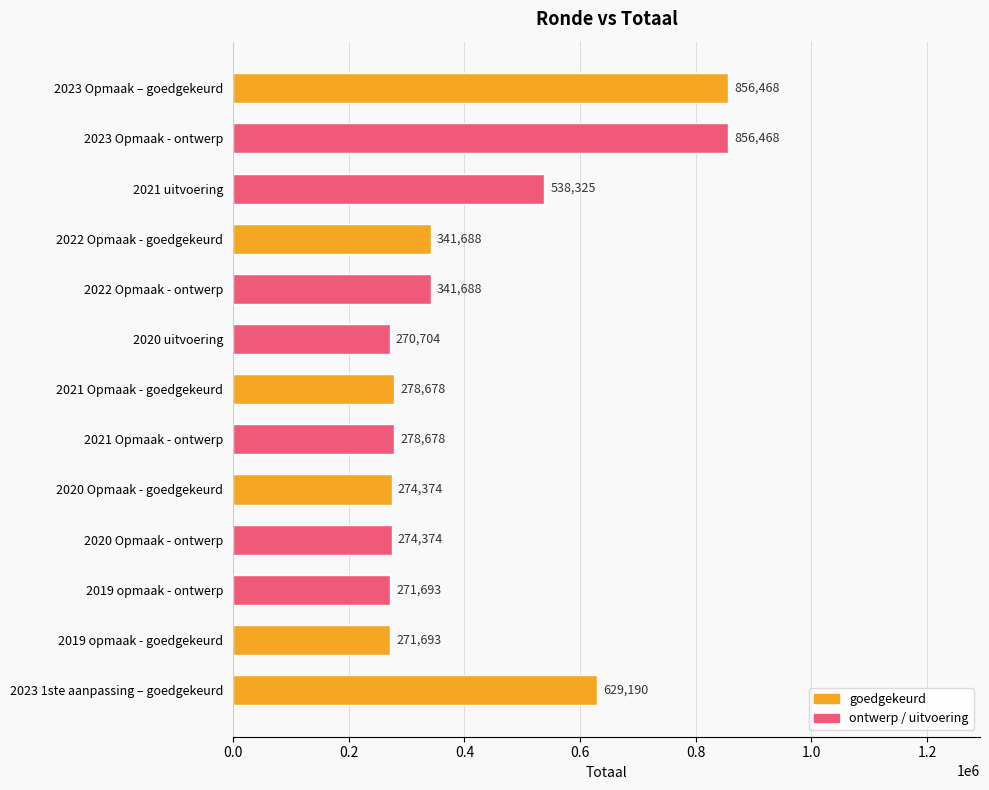

What position from the bottom is 2023 Opmaak – goedgekeurd?

13